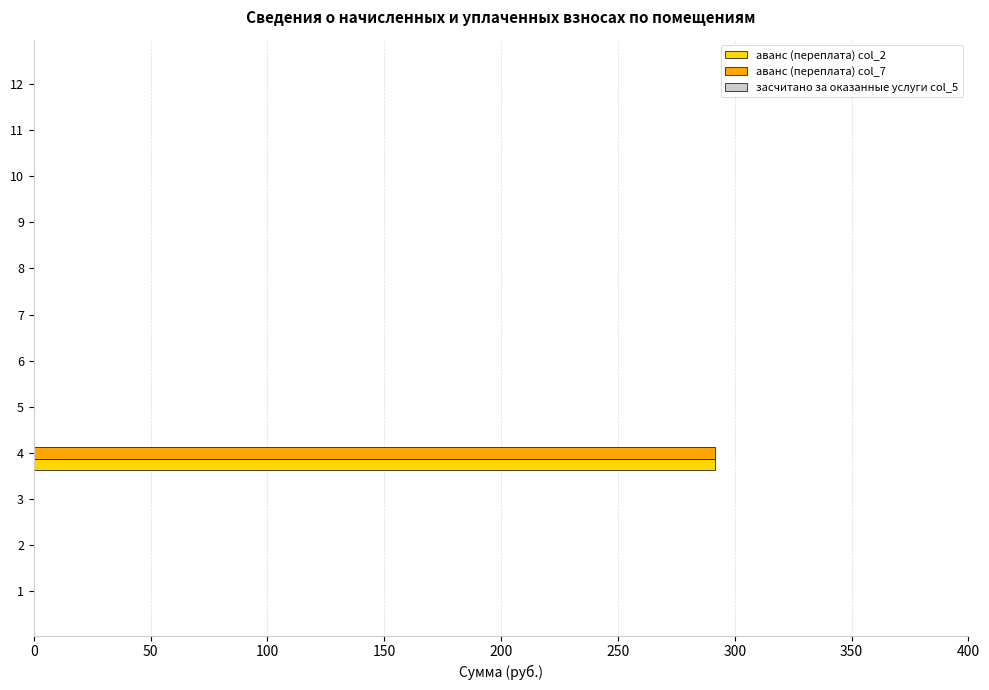

What is the total value across all series at 4?

582.7